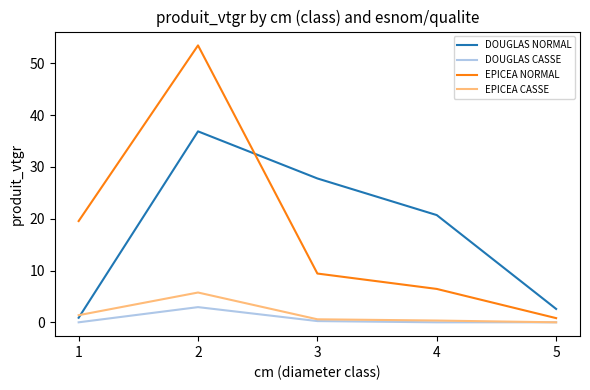

True or false: DOUGLAS CASSE has more than 0 points higher than both neighbors.

True